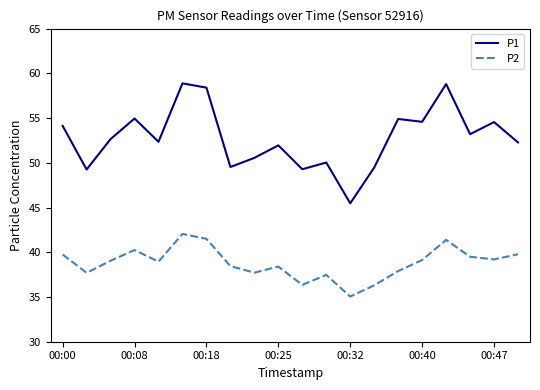

How many lines are shown in the chart?

2